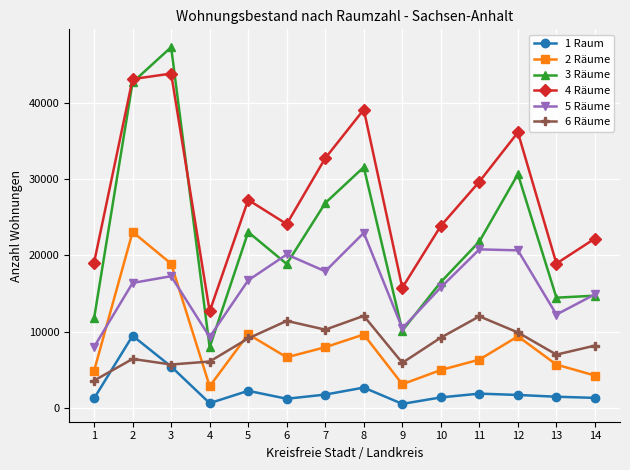

What is the value of the 5 Räume point at the 11th from the left?

20783